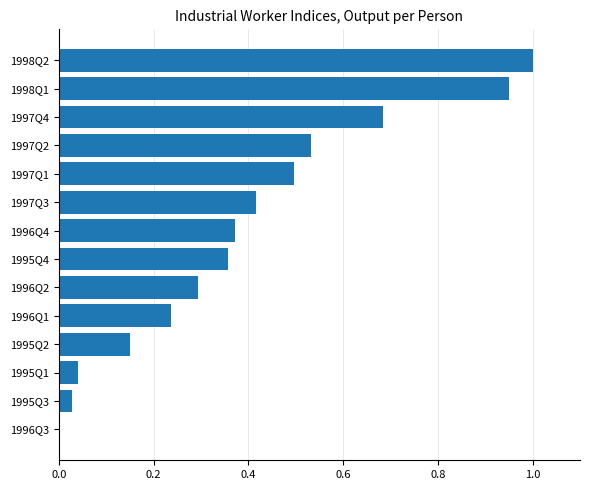

How many values are above zero?

13